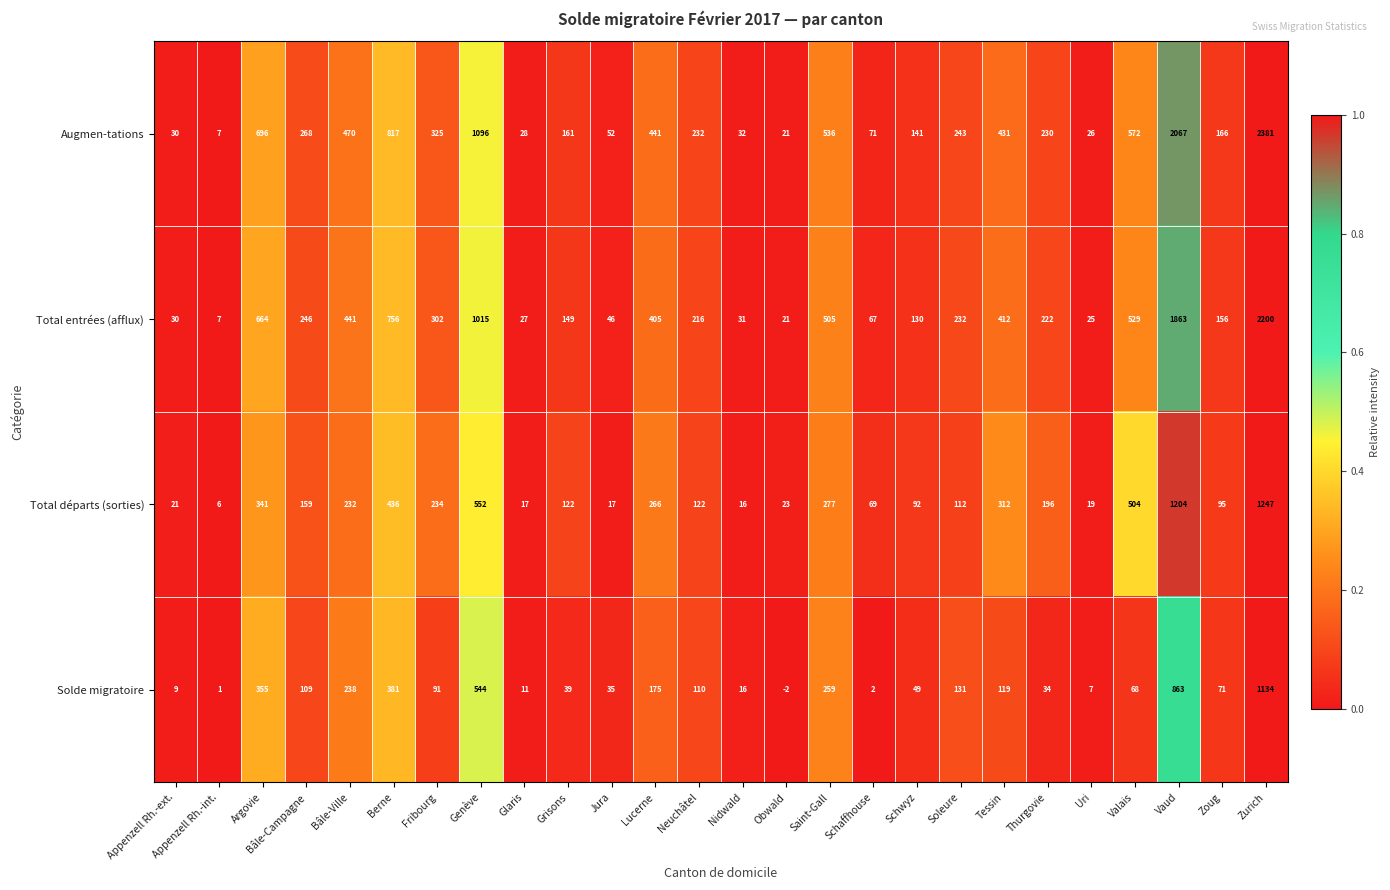

True or false: Solde migratoire has a value of 3 at Schaffhouse.

False